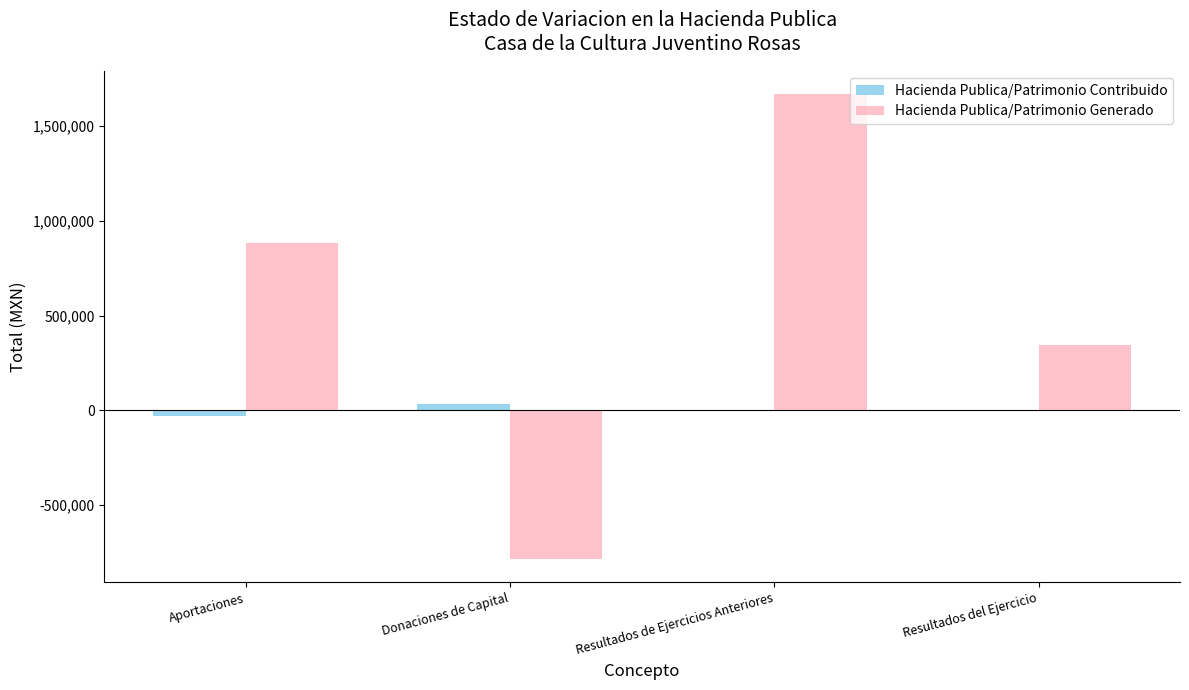

How many groups of bars are there?

4